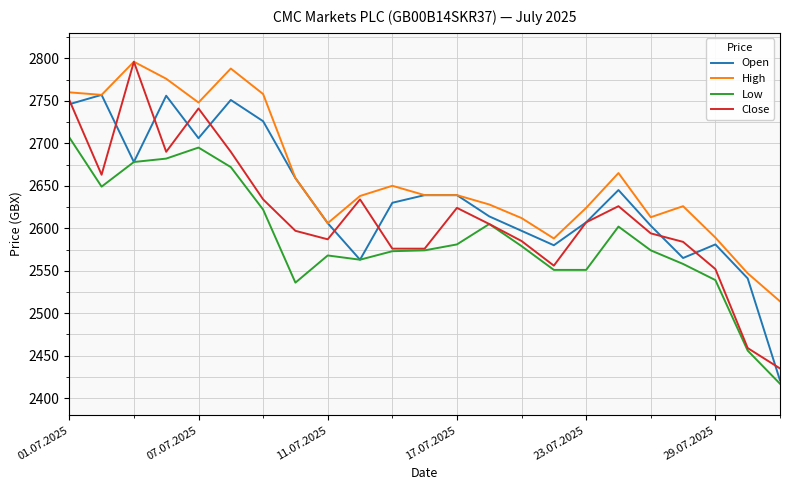

What is the difference between the second highest and minimum values in the Open series?

335